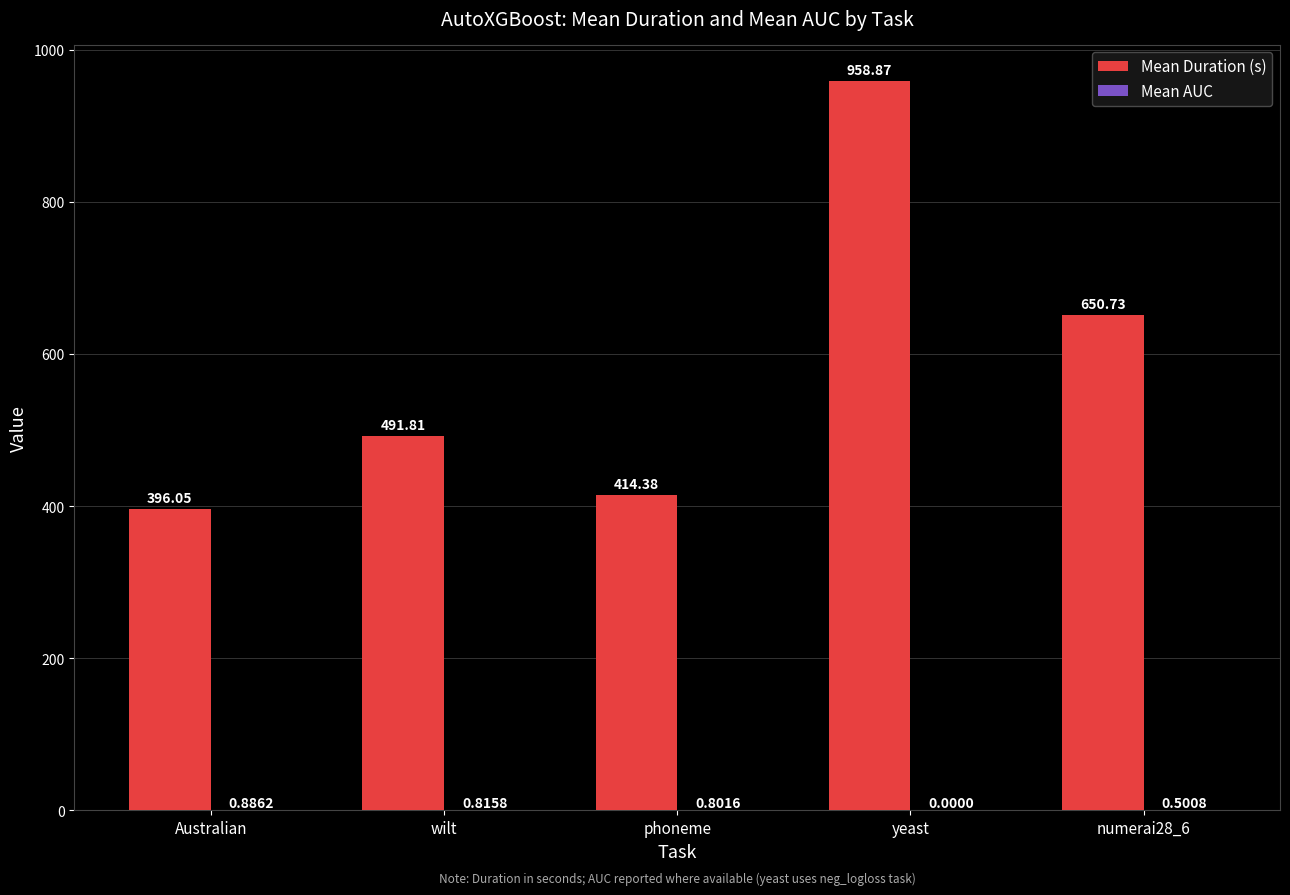

Which series has the largest total across all categories?

Mean Duration (s)